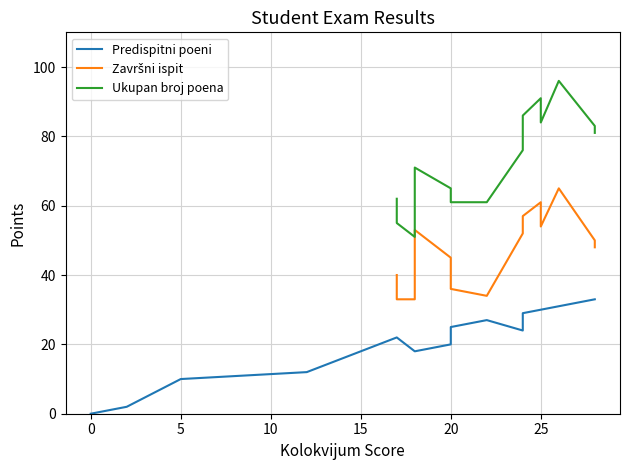

What is the difference between the maximum and minimum values in the Predispitni poeni series?

33.0